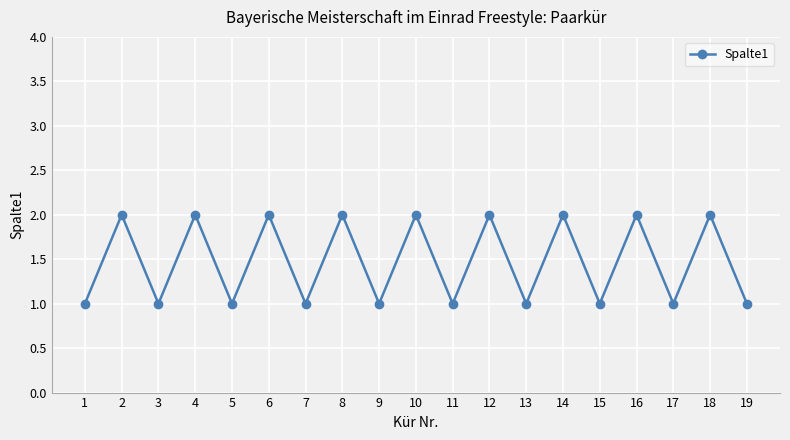

What is the sum of the values at 8 and 18?

4